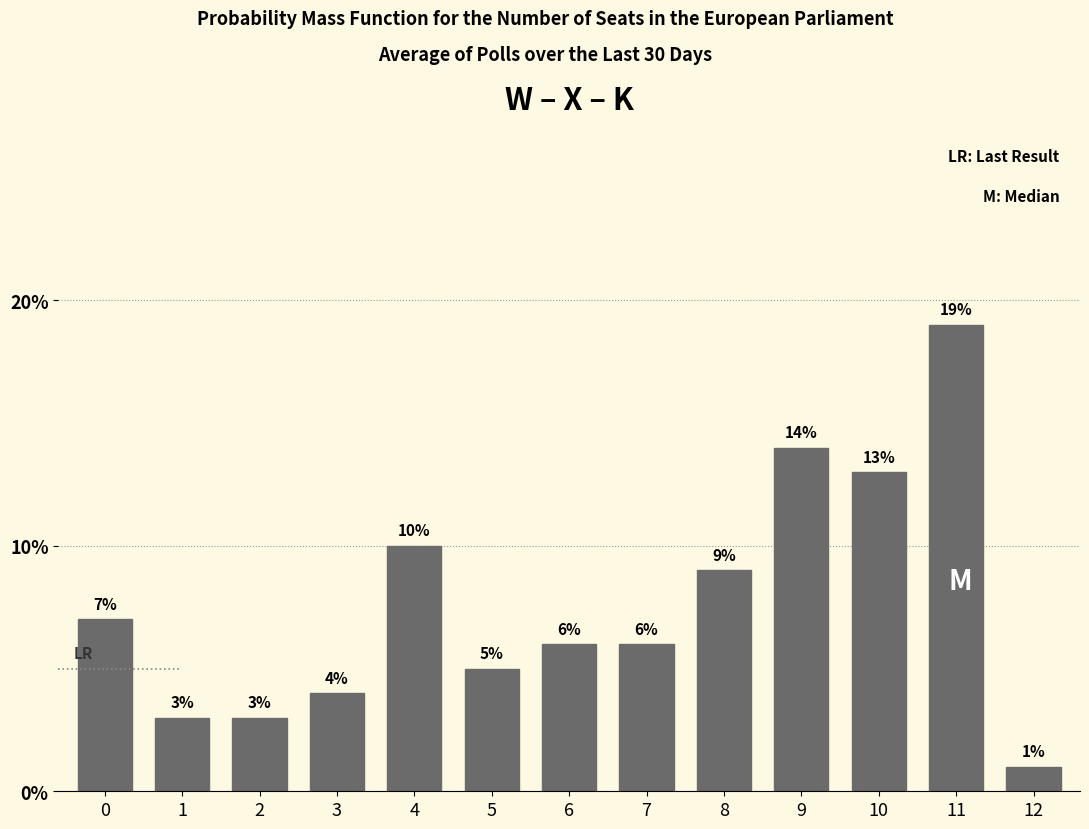

Reading right to left, transcribe all the data shown in this chart.

1.0	19.0	13.0	14.0	9.0	6.0	6.0	5.0	10.0	4.0	3.0	3.0	7.0